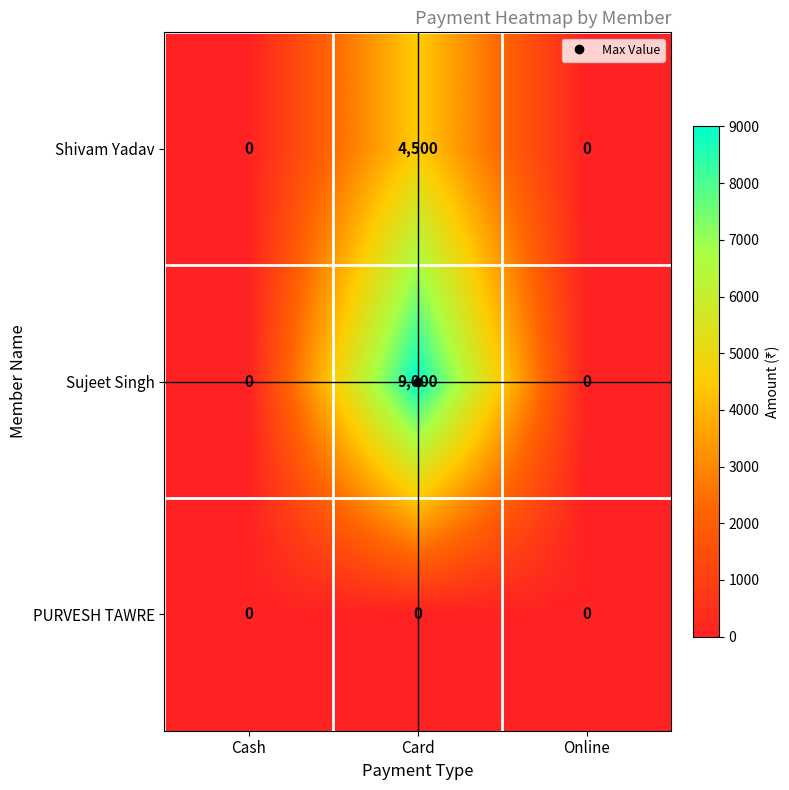

What is the total value across all series at Card?

13500